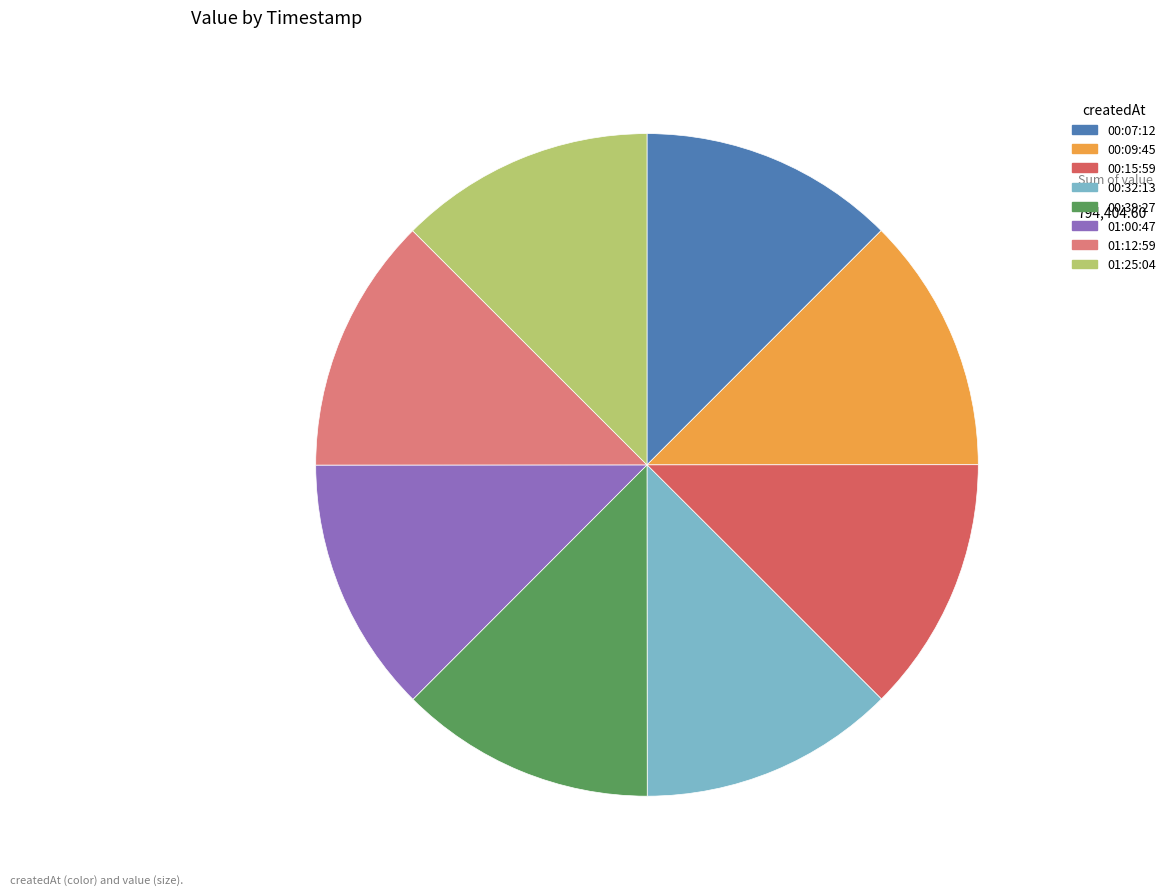

Approximately how many times larger is the value at 00:07:12 compared to 00:15:59?

1.0